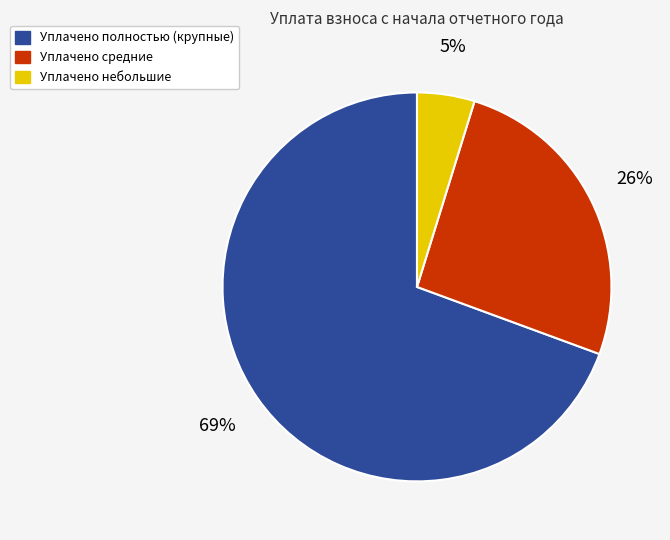

Is there any slice that represents more than half of the pie?

Yes